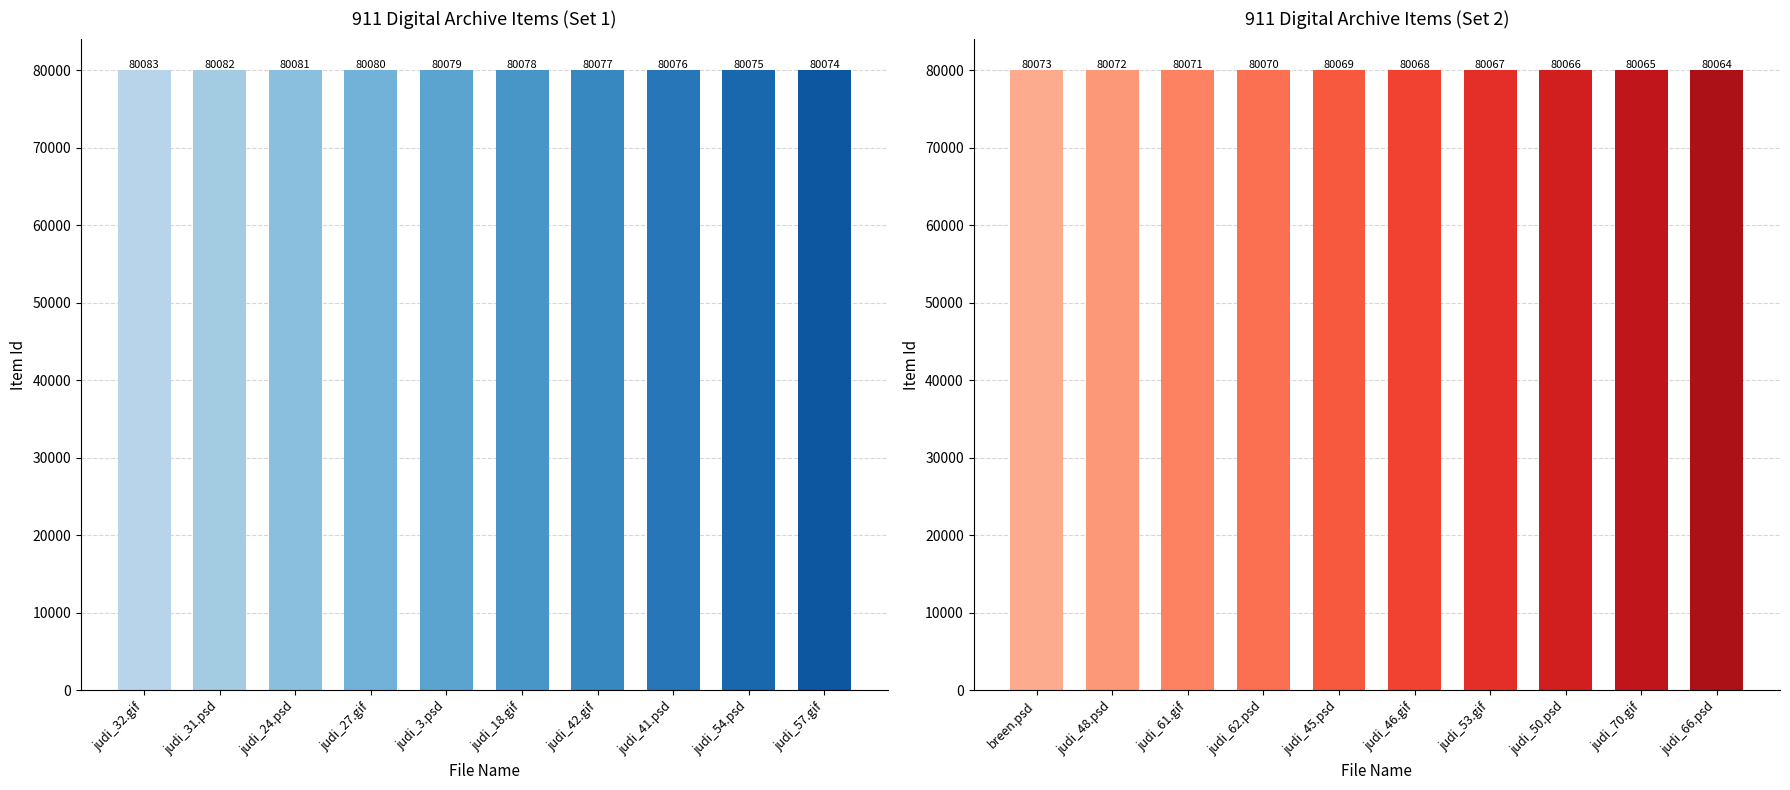

Are the bars grouped side by side (vs. stacked)?

No